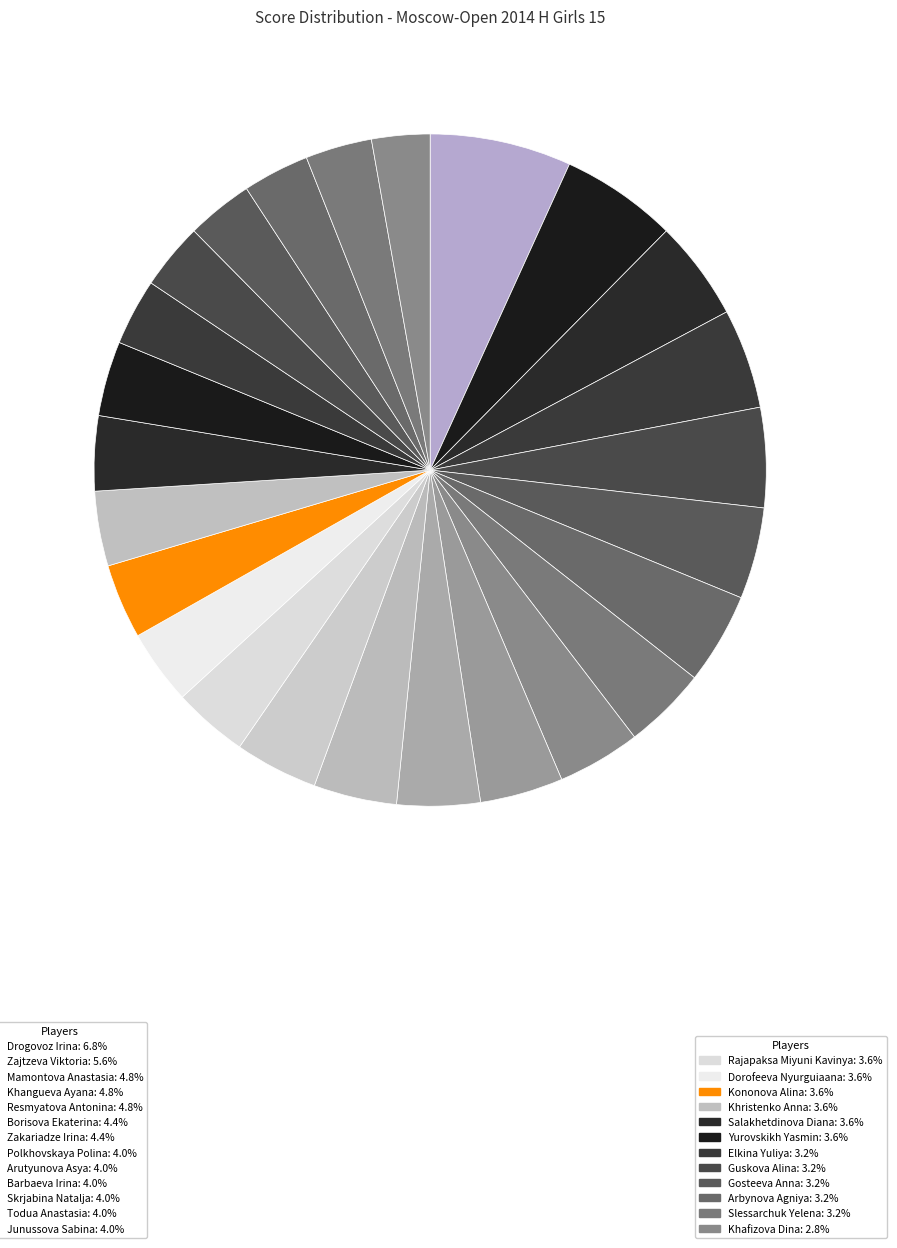

How many slices are in this pie chart?

25